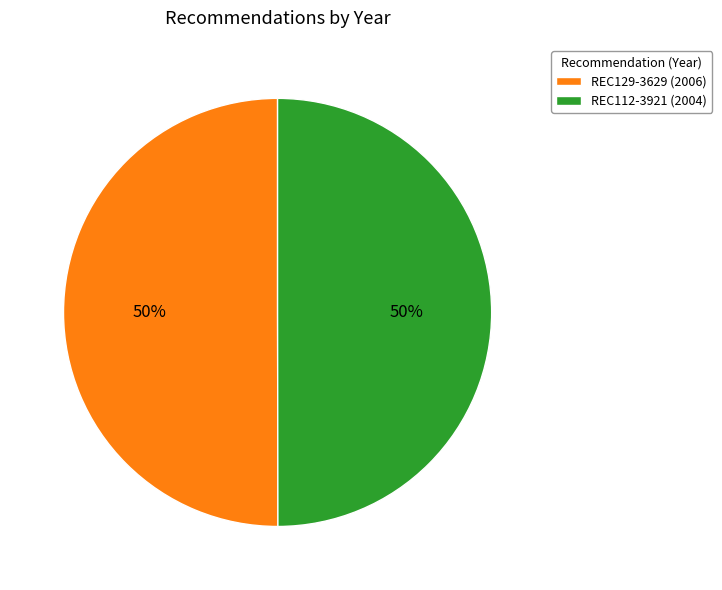

How many slices are in this pie chart?

2